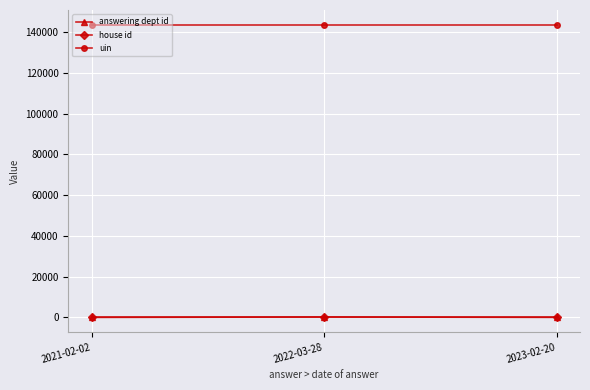

Is the value of house id at 2021-02-02 greater than the value of uin at 2021-02-02?

No